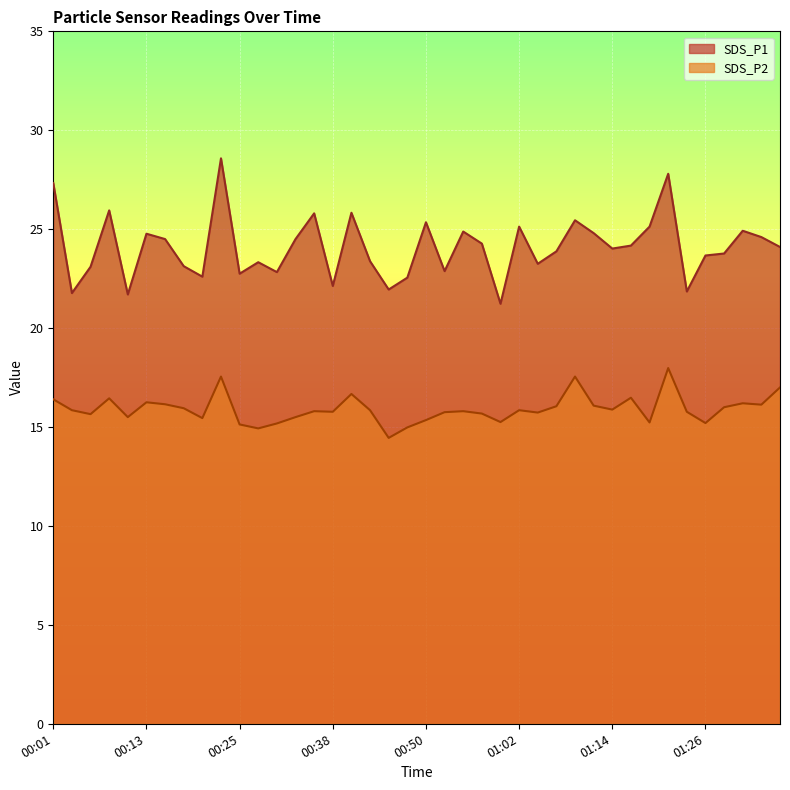

How many lines are shown in the chart?

2